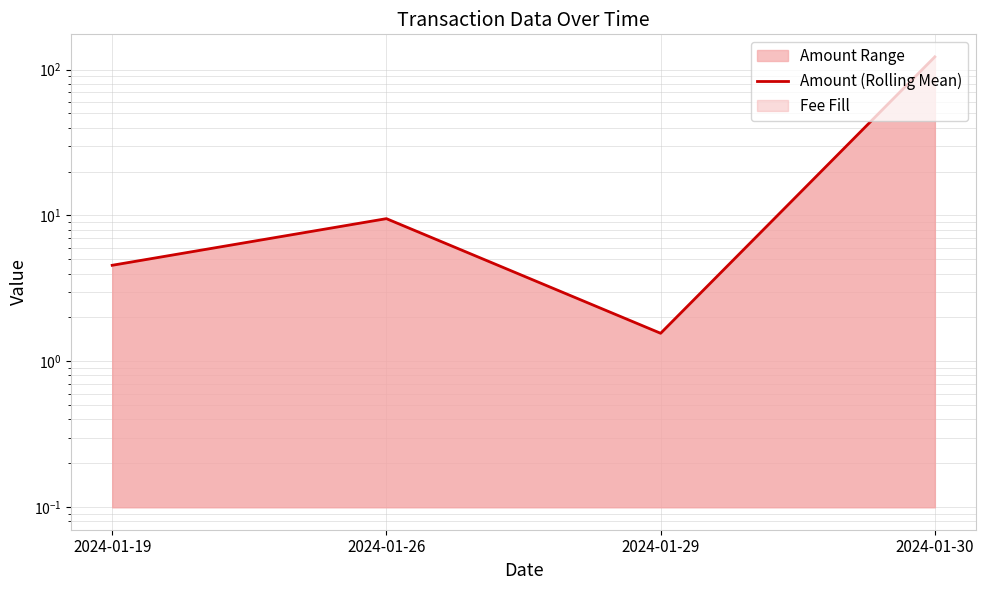

What is the sum of the values at 2024-01-29 and 2024-01-26?

11.1